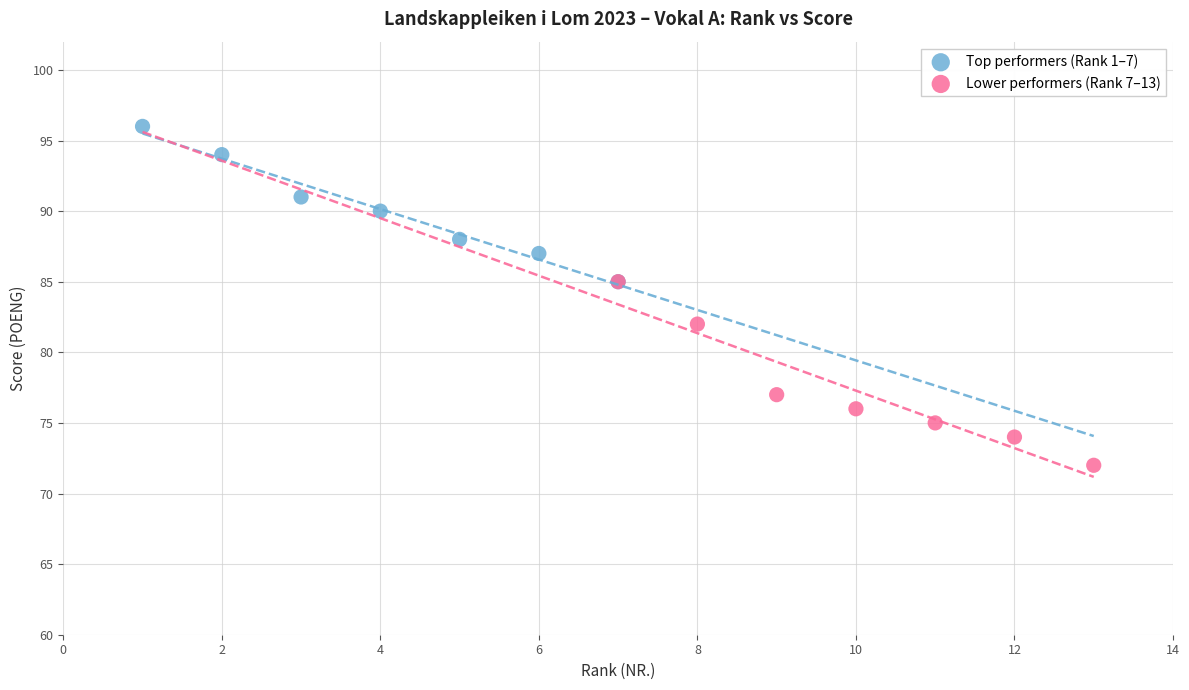

Which series contains the highest Y value?

Top performers (Rank 1–7)